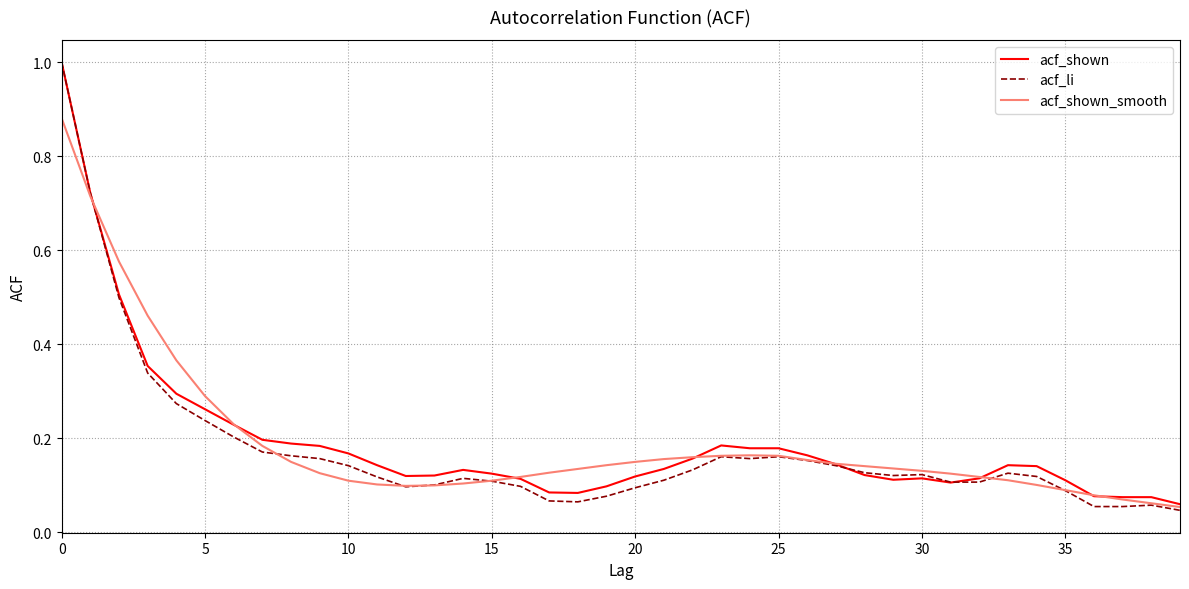

What is the greatest value displayed?

1.0